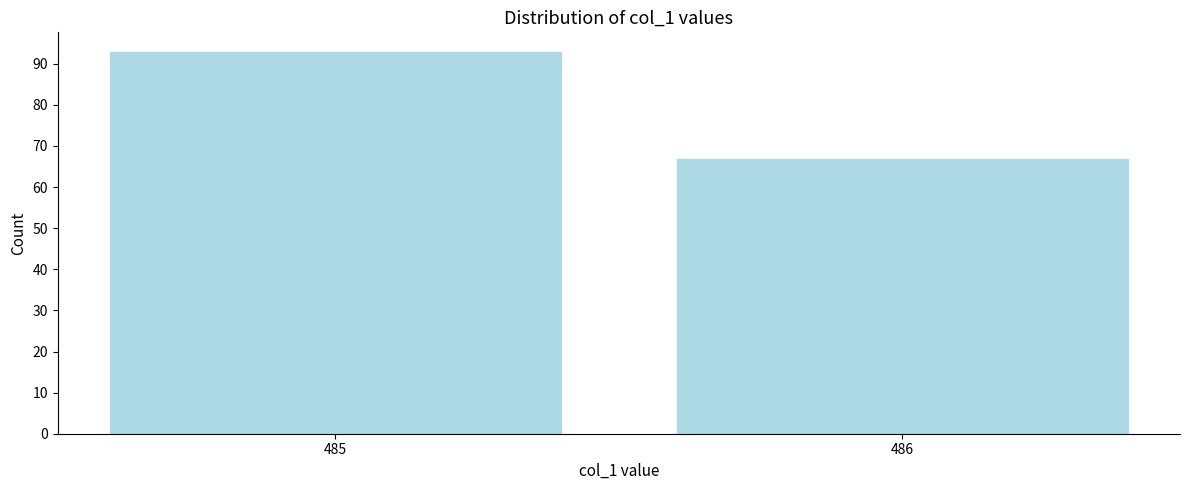

Reading left to right, list all the values displayed in this chart.

93	67